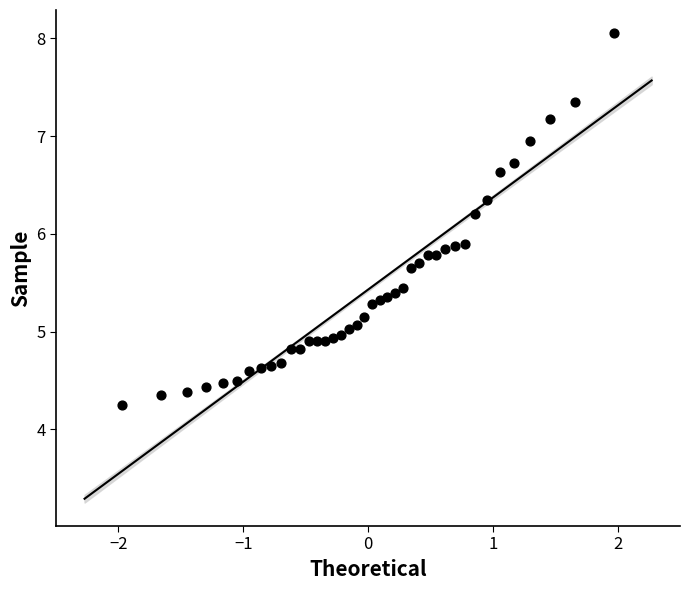

What is the range of X values (max minus min)?

3.9